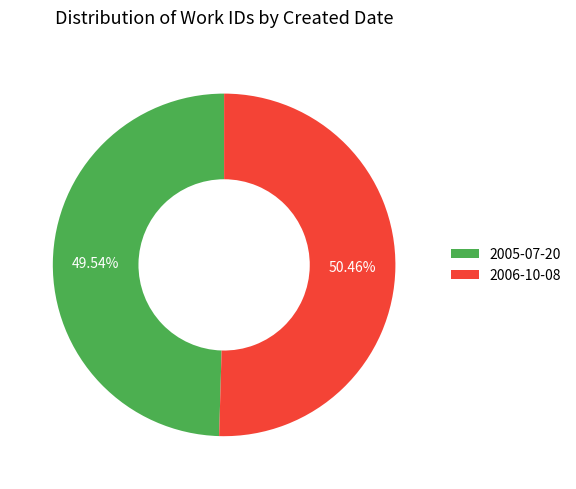

Approximately how many times larger is the value at 2005-07-20 compared to 2006-10-08?

1.0